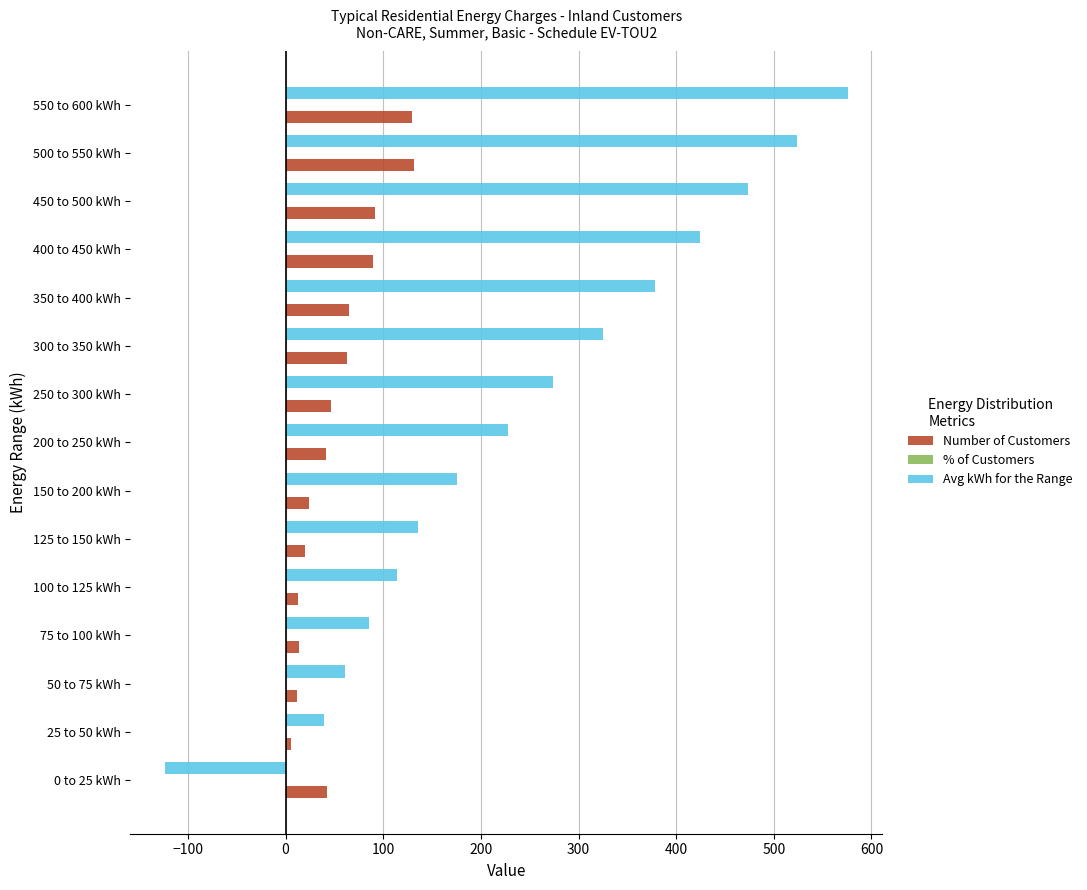

Which series changed the most between 200 to 250 kWh and 450 to 500 kWh?

Avg kWh for the Range